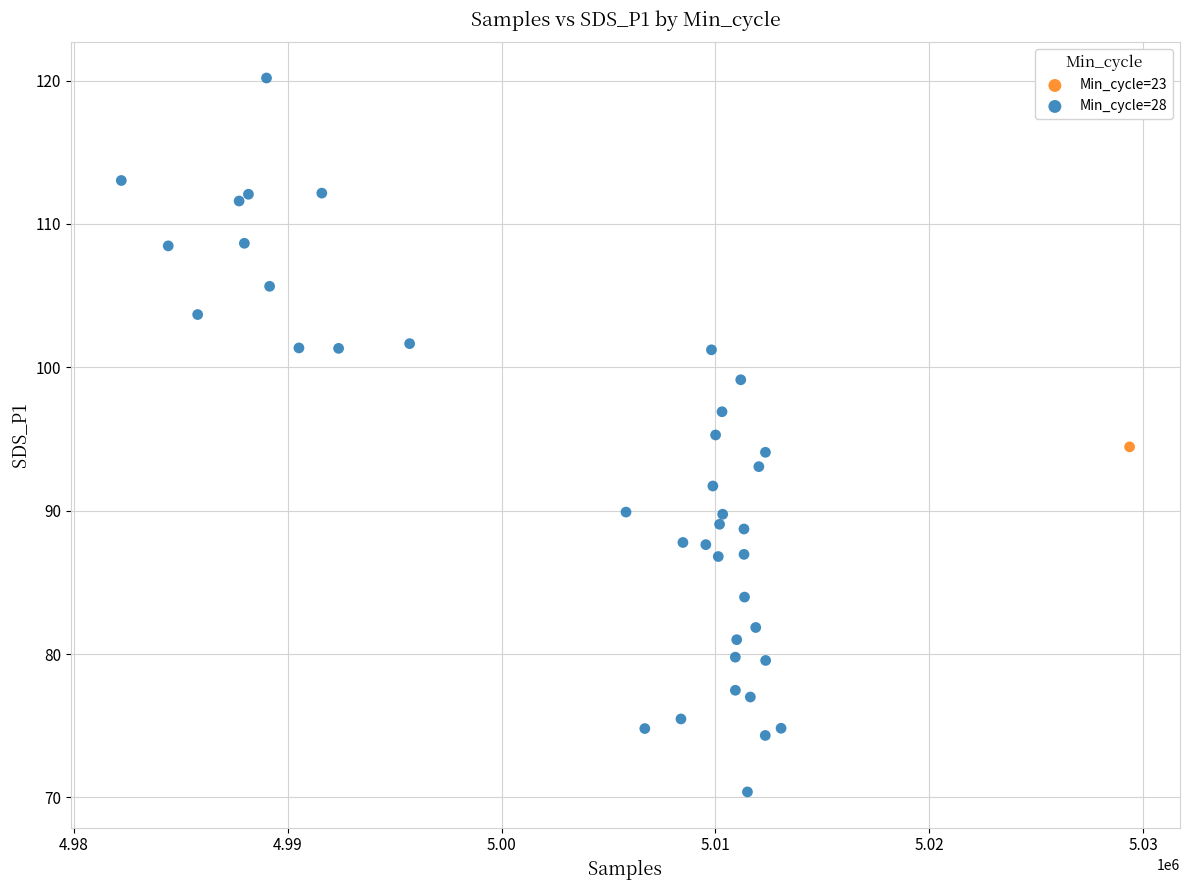

What are all the series names shown in the legend?

Min_cycle=23, Min_cycle=28